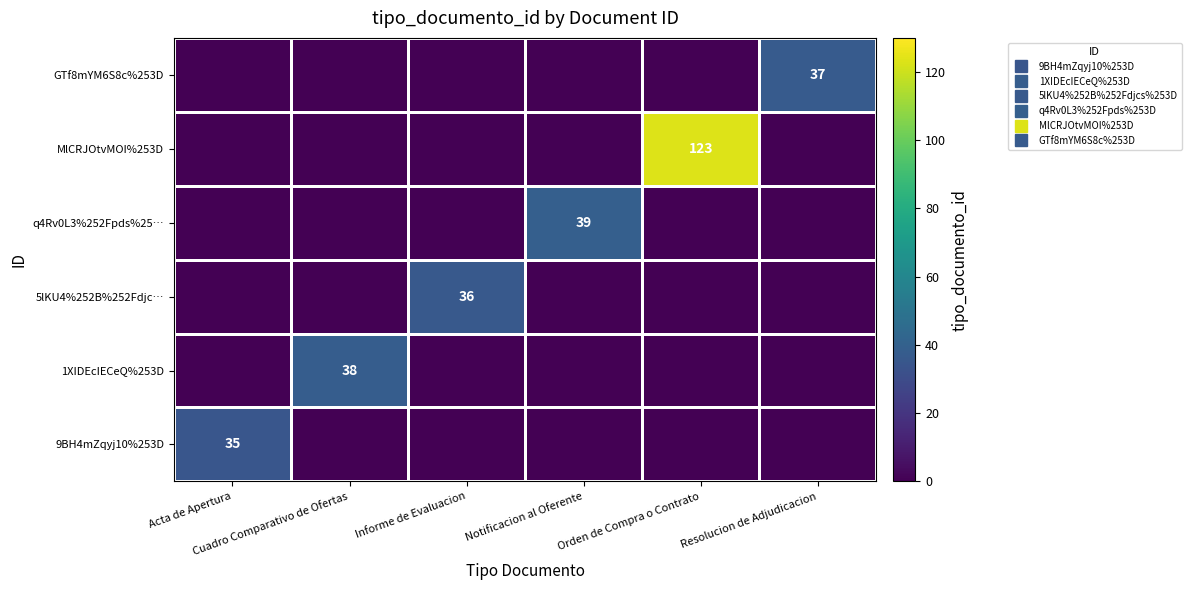

Rank the series at Informe de Evaluacion from lowest to highest value.

9BH4mZqyj10%253D, 1XIDEcIECeQ%253D, q4Rv0L3%252Fpds%25…, MlCRJOtvMOI%253D, GTf8mYM6S8c%253D, 5lKU4%252B%252Fdjc…